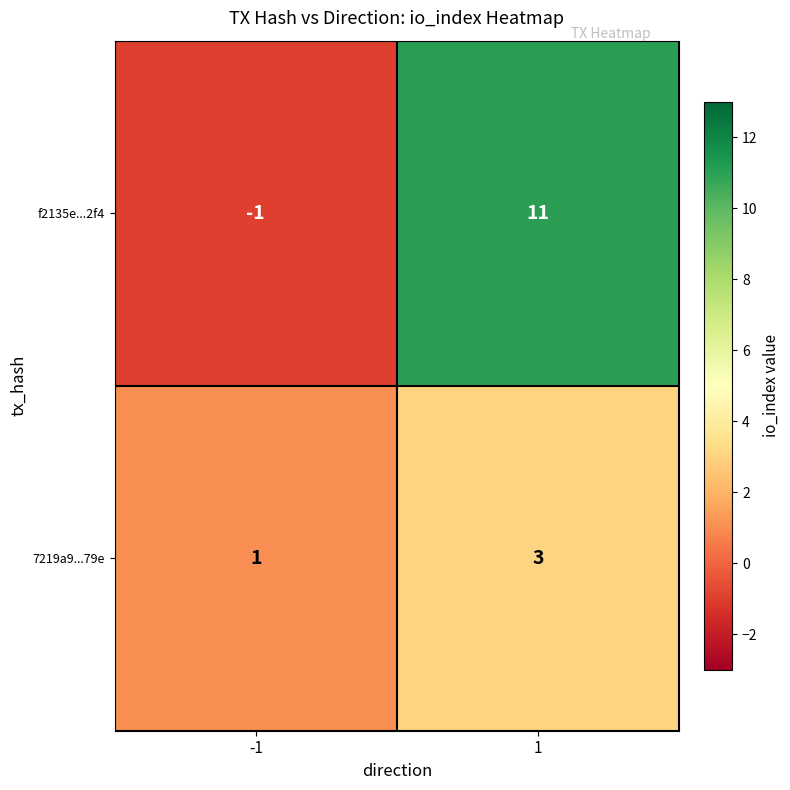

Is the value of f2135e...2f4 at 1 greater than the value of 7219a9...79e at 1?

Yes